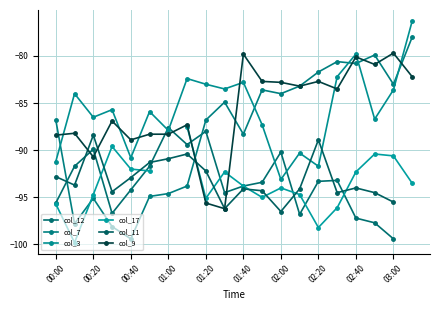

True or false: col_17 has a value of -93.5 at 19.

True